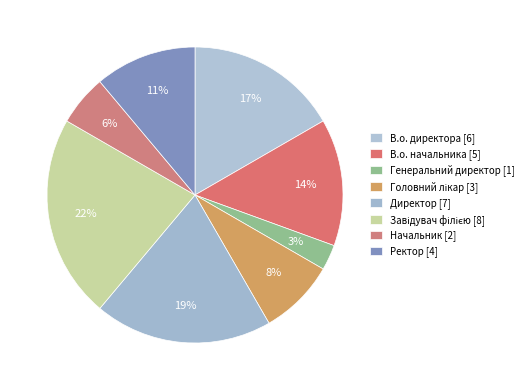

How many segments does this pie chart have?

8